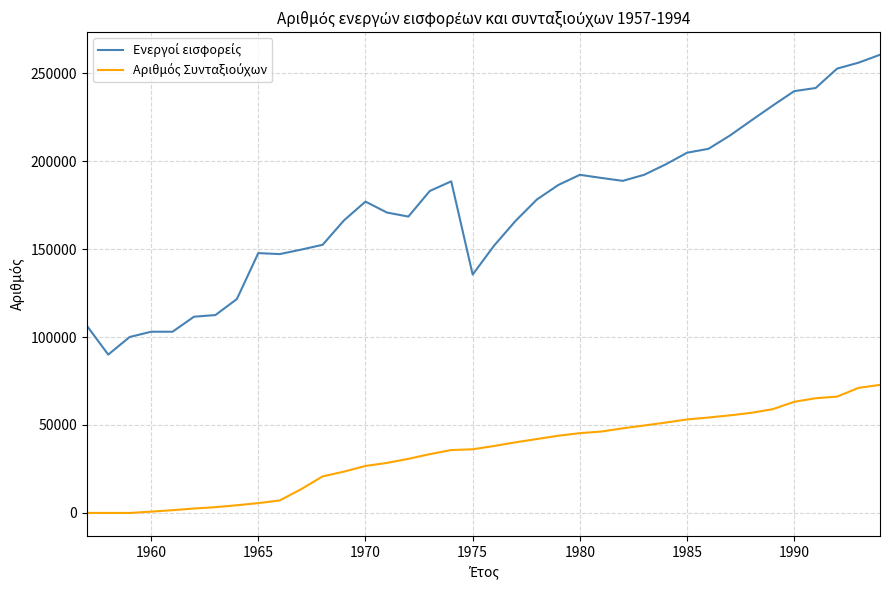

What is the greatest value displayed?

260422